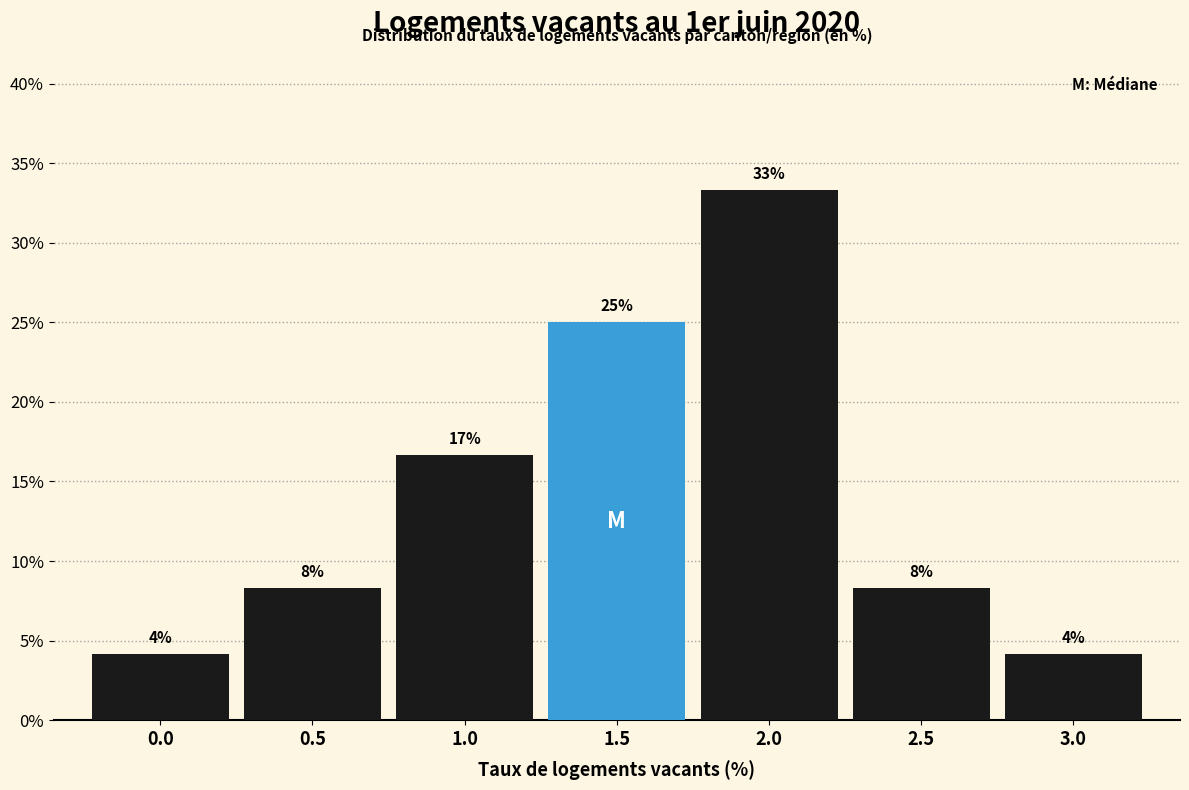

Are the bars horizontal?

No